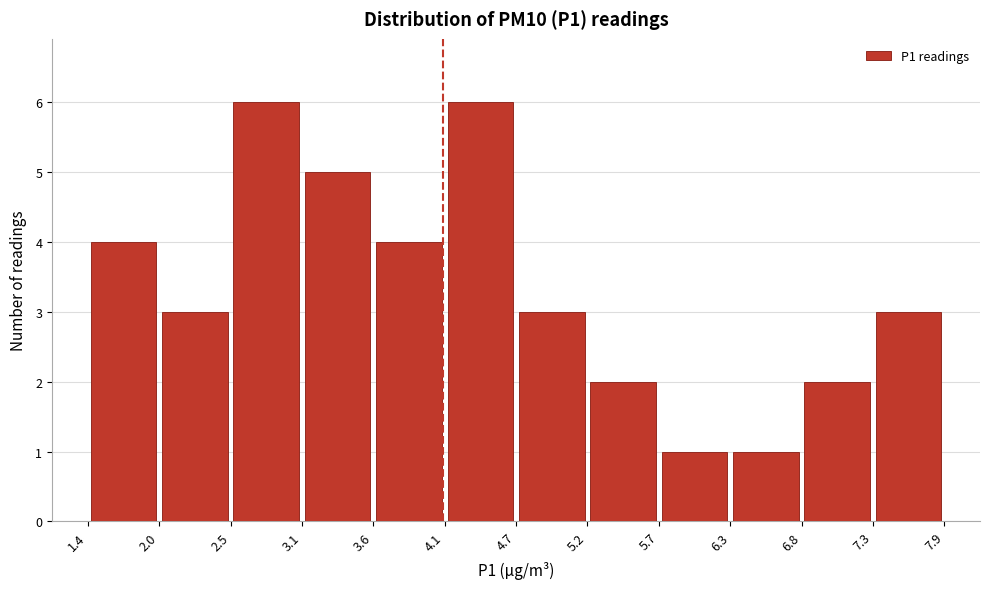

What is the height of the bar covering 3.1 to 3.6 on the x-axis? The values are not printed on the chart, so give them approximately, as read against the axis.

5